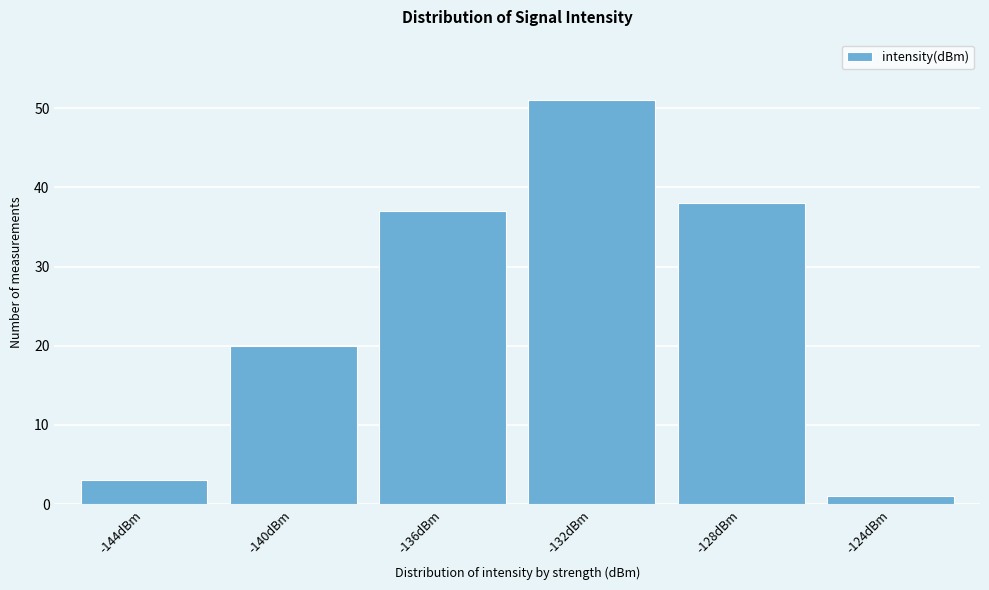

Reading right to left, what are all the values shown in this chart?

1	38	51	37	20	3